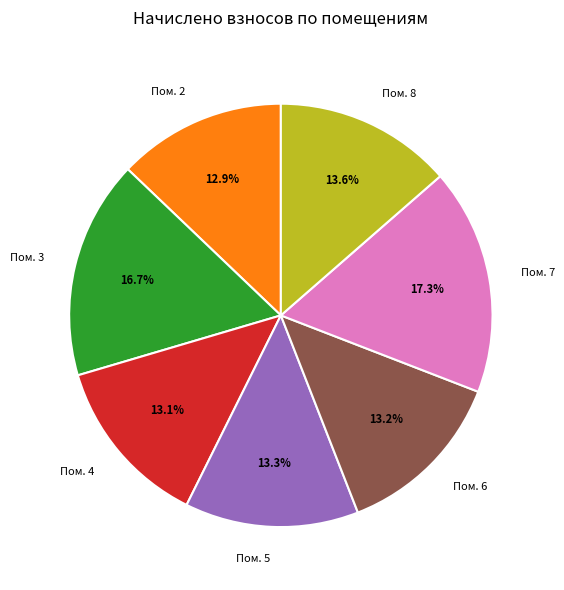

Do Пом. 8 and Пом. 2 together represent more than half of the pie?

No